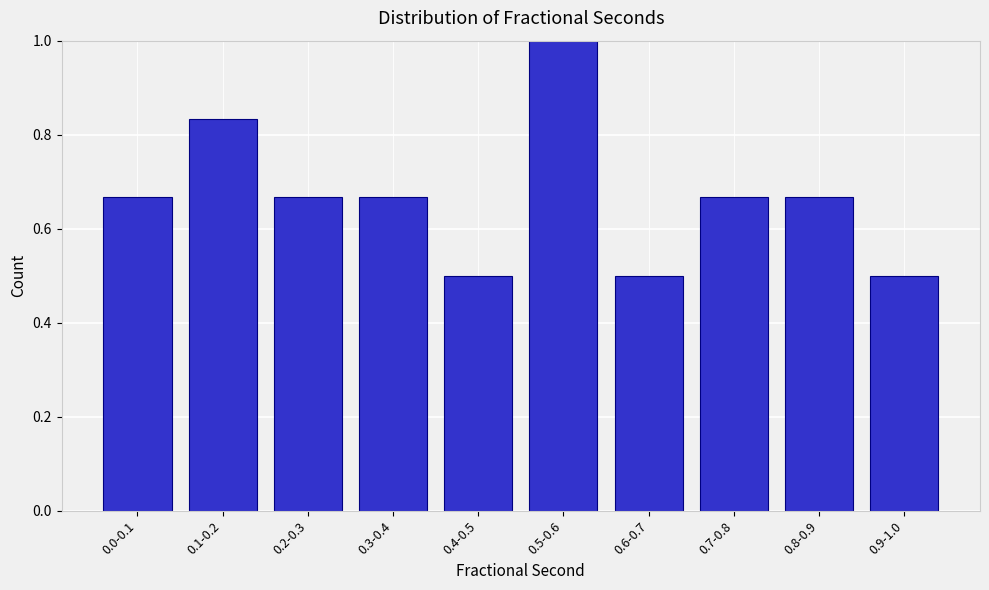

What is the label of the 10th bar from the left?

0.9-1.0